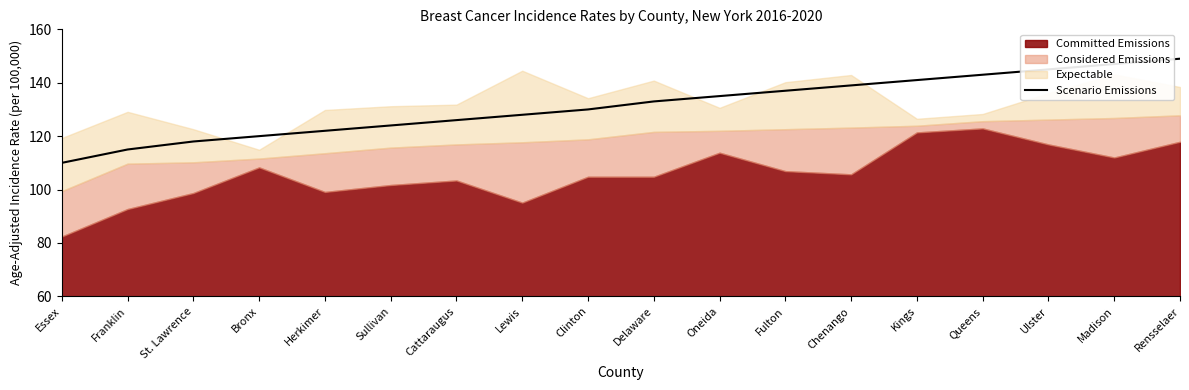

Read the value at Clinton, to the nearest 5.

130